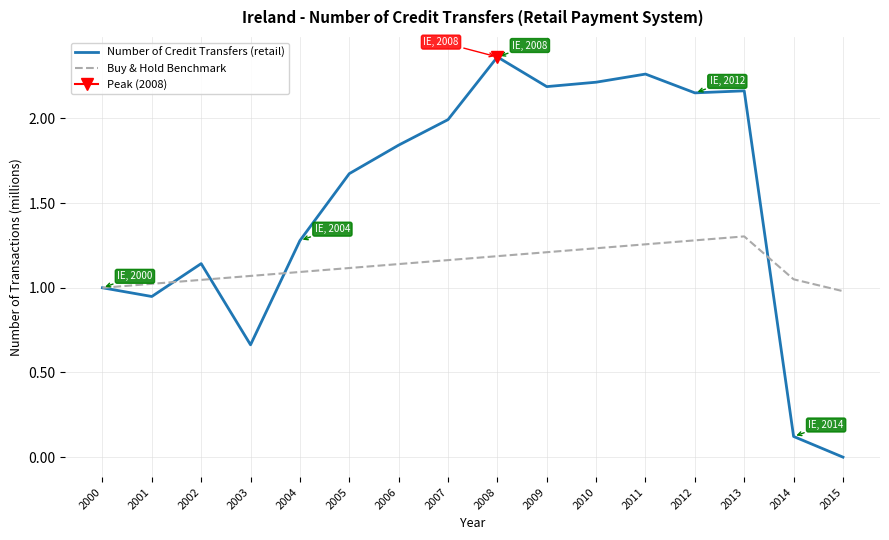

In Number of Credit Transfers (retail), how many points are lower than both neighbors (excluding endpoints)?

4